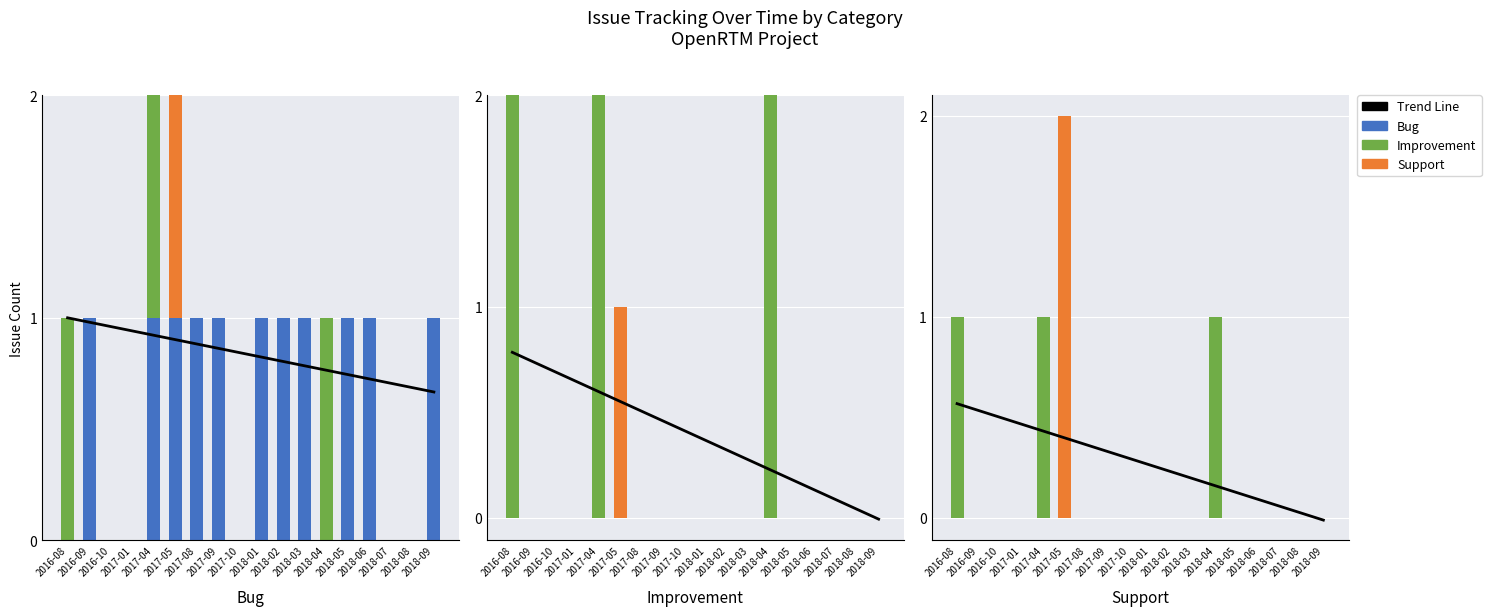

Reading left to right, list all the values displayed in this chart.

Trend Line: 2016-08=0.6	2016-09=0.5	2016-10=0.5	2017-01=0.5	2017-04=0.4	2017-05=0.4	2017-08=0.4	2017-09=0.3	2017-10=0.3	2018-01=0.3	2018-02=0.2	2018-03=0.2	2018-04=0.2	2018-05=0.1	2018-06=0.1	2018-07=0.1	2018-08=0.0	2018-09=-0.0
Bug: 2016-08=0.0	2016-09=1.0	2016-10=0.0	2017-01=0.0	2017-04=1.0	2017-05=1.0	2017-08=1.0	2017-09=1.0	2017-10=0.0	2018-01=1.0	2018-02=1.0	2018-03=1.0	2018-04=0.0	2018-05=1.0	2018-06=1.0	2018-07=0.0	2018-08=0.0	2018-09=1.0
Improvement: 2016-08=1.0	2016-09=0.0	2016-10=0.0	2017-01=0.0	2017-04=1.0	2017-05=0.0	2017-08=0.0	2017-09=0.0	2017-10=0.0	2018-01=0.0	2018-02=0.0	2018-03=0.0	2018-04=1.0	2018-05=0.0	2018-06=0.0	2018-07=0.0	2018-08=0.0	2018-09=0.0
Support: 2016-08=0.0	2016-09=0.0	2016-10=0.0	2017-01=0.0	2017-04=0.0	2017-05=1.0	2017-08=0.0	2017-09=0.0	2017-10=0.0	2018-01=0.0	2018-02=0.0	2018-03=0.0	2018-04=0.0	2018-05=0.0	2018-06=0.0	2018-07=0.0	2018-08=0.0	2018-09=0.0